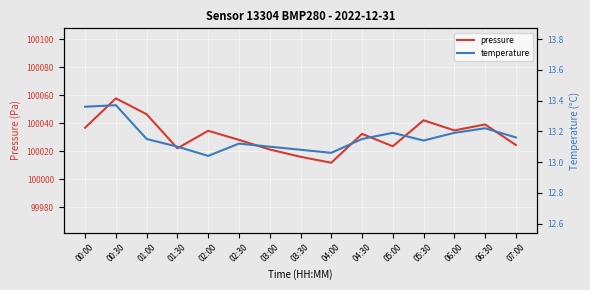

What is the lowest value of the pressure series?

100011.9